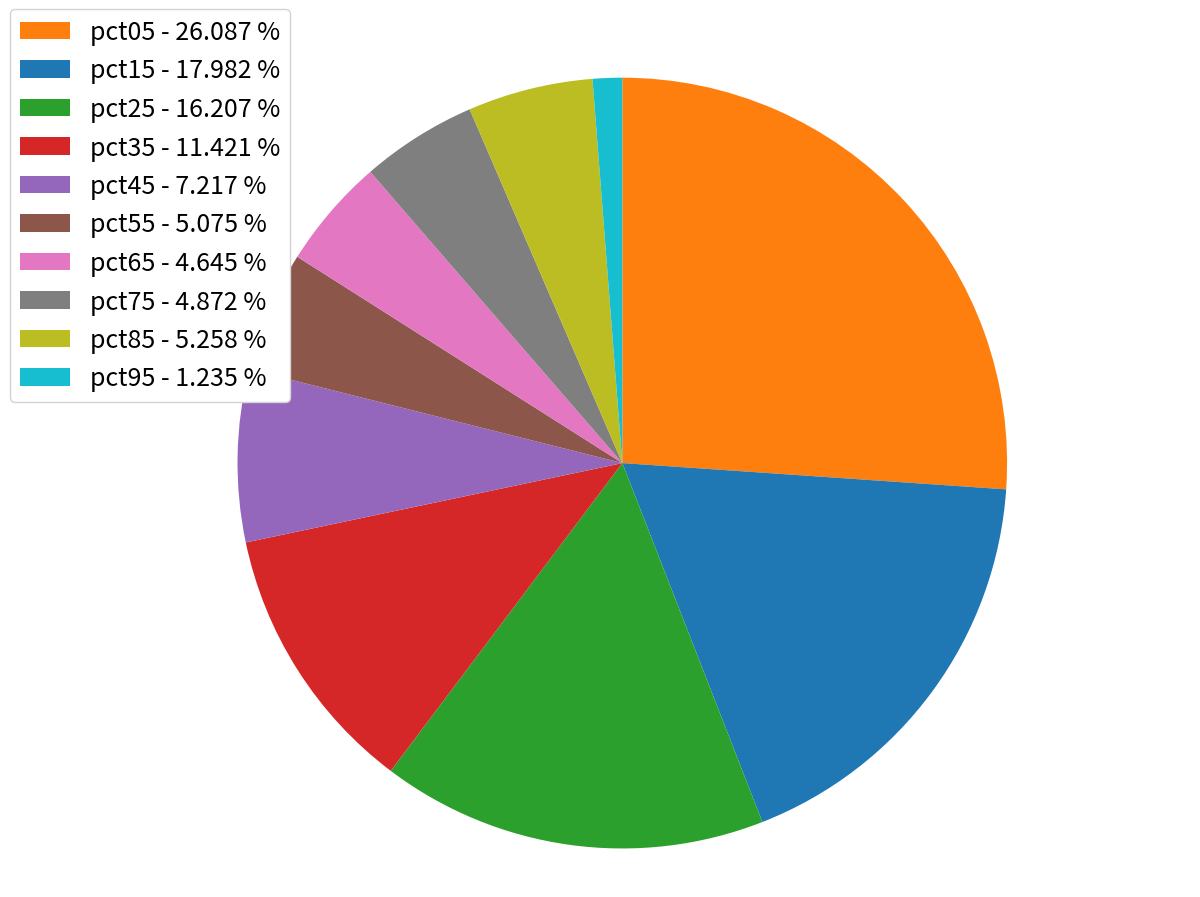

Between pct65 - 4.645 % and pct15 - 17.982 %, which is larger?

pct15 - 17.982 %